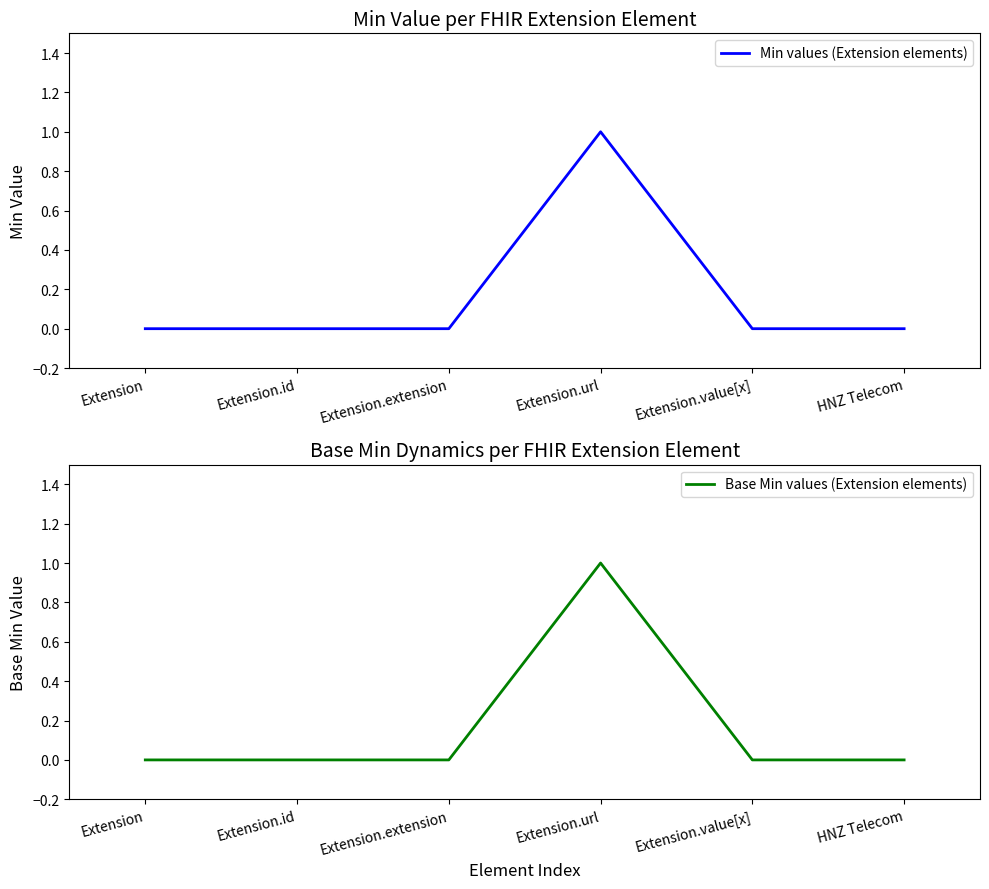

Is it true that Min values (Extension elements) equals 0 at HNZ Telecom?

False